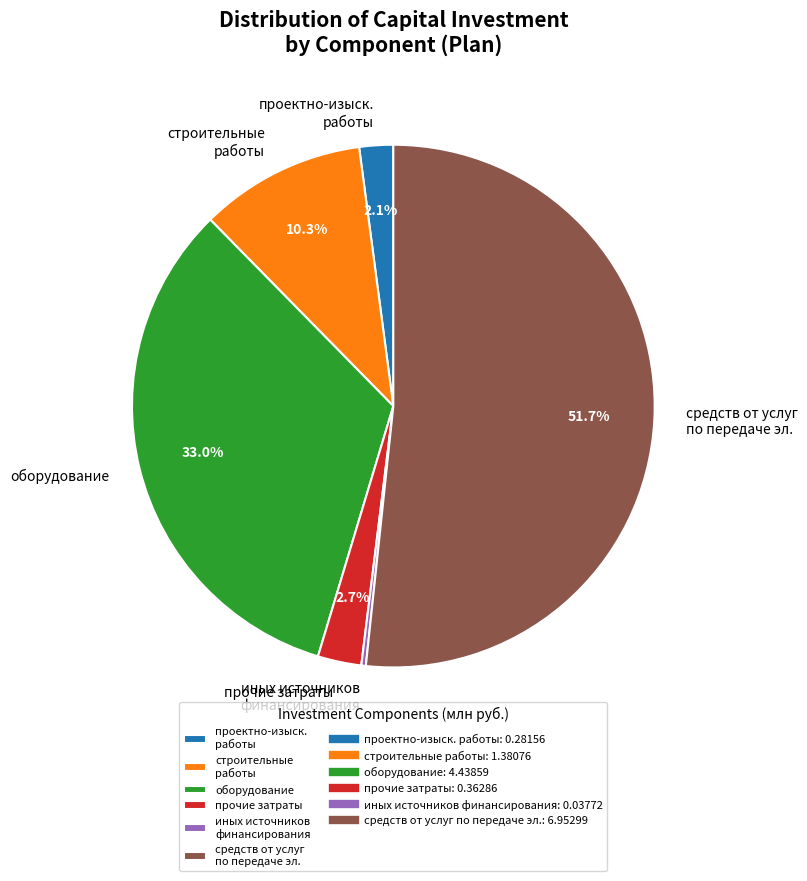

Count the number of slices in the pie.

6